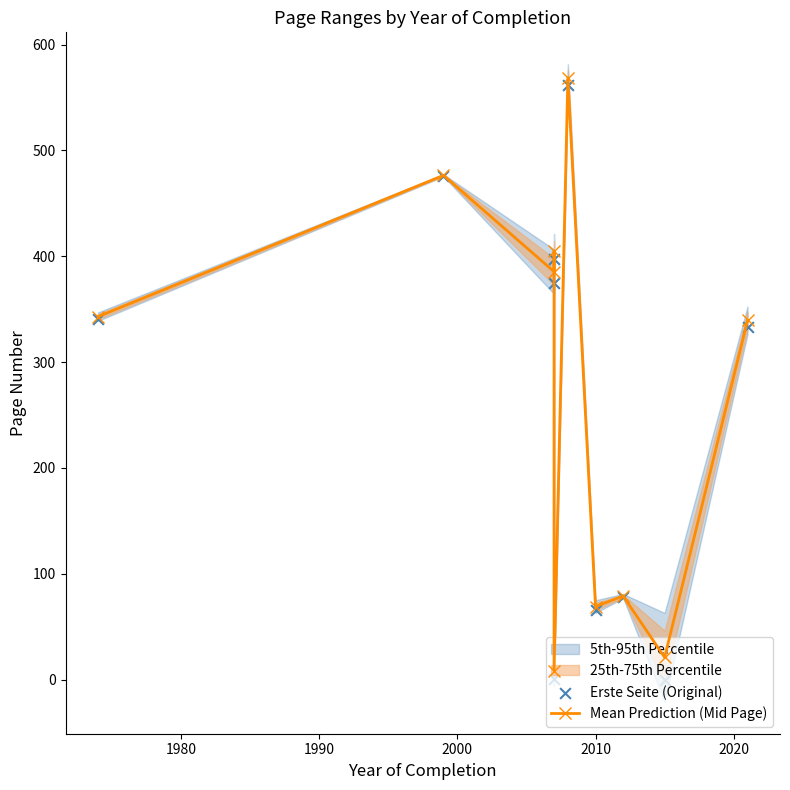

At how many categories does at least one series exceed 301?

6